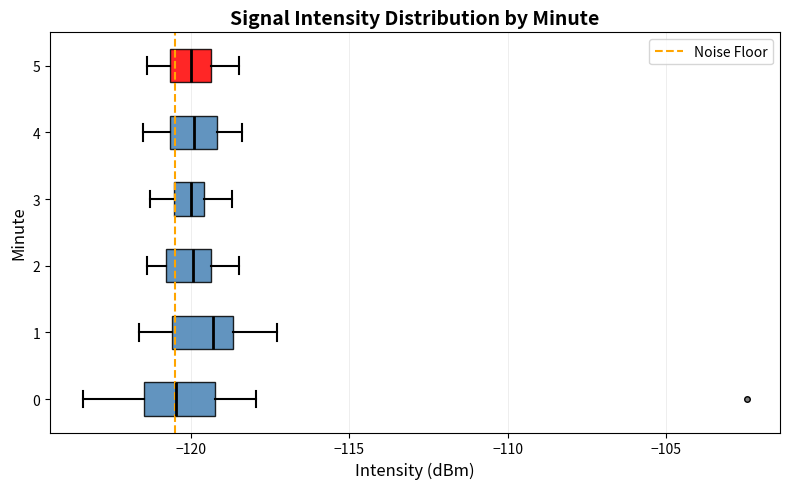

Reading bottom to top, transcribe this box plot: for each box, give where its median line is, the range the box spans, and where its two whiskers end, as read against the x-axis. The values are not printed on the chart, so give them approximately, as read against the axis.

0: median -120.5, box -121.5 to -119.0, whiskers -123.5 to -118.0
1: median -119.5, box -120.5 to -118.5, whiskers -121.5 to -117.5
2: median -120.0, box -121.0 to -119.5, whiskers -121.5 to -118.5
3: median -120.0, box -120.5 to -119.5, whiskers -121.5 to -118.5
4: median -120.0, box -120.5 to -119.0, whiskers -121.5 to -118.5
5: median -120.0, box -120.5 to -119.5, whiskers -121.5 to -118.5